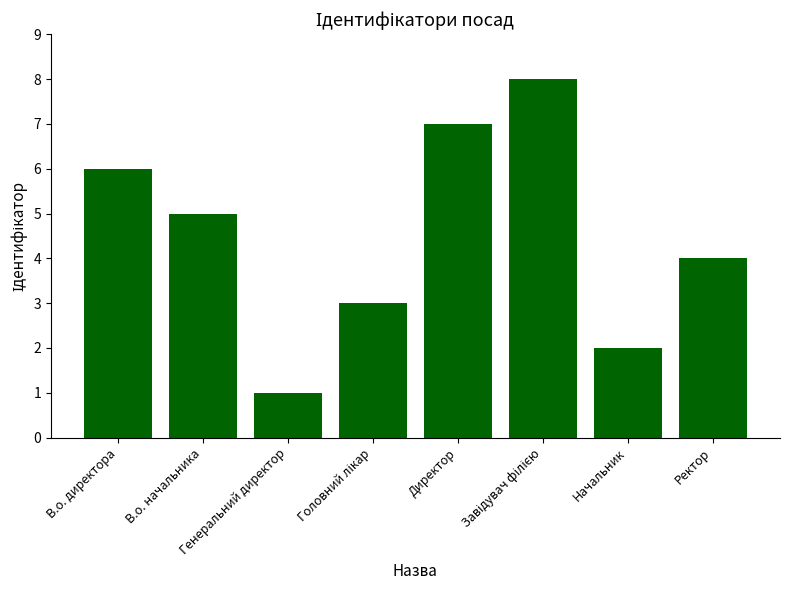

Reading left to right, transcribe all the data shown in this chart.

6	5	1	3	7	8	2	4